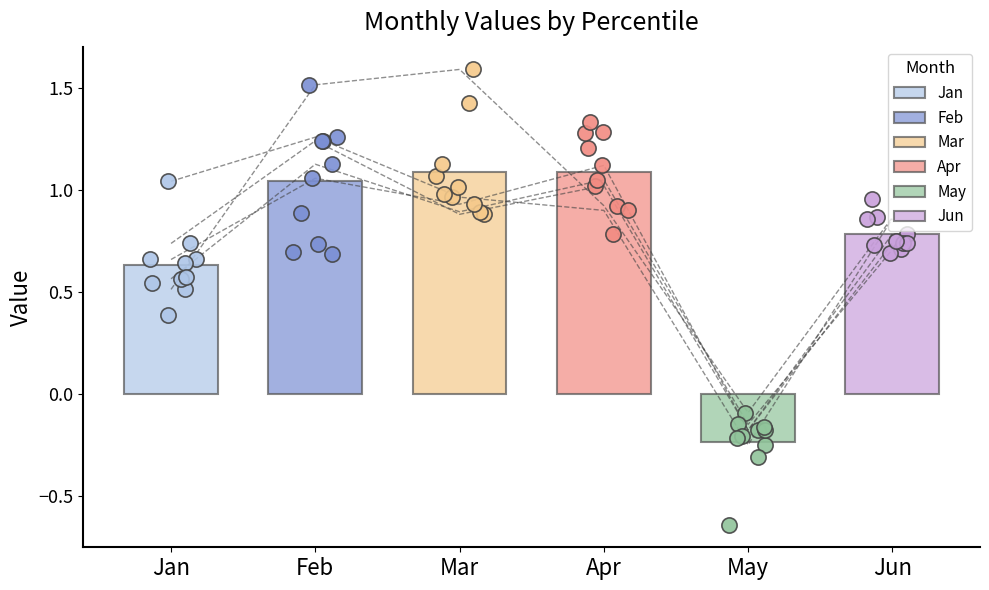

Which series has the largest Y range (max minus min)?

Feb